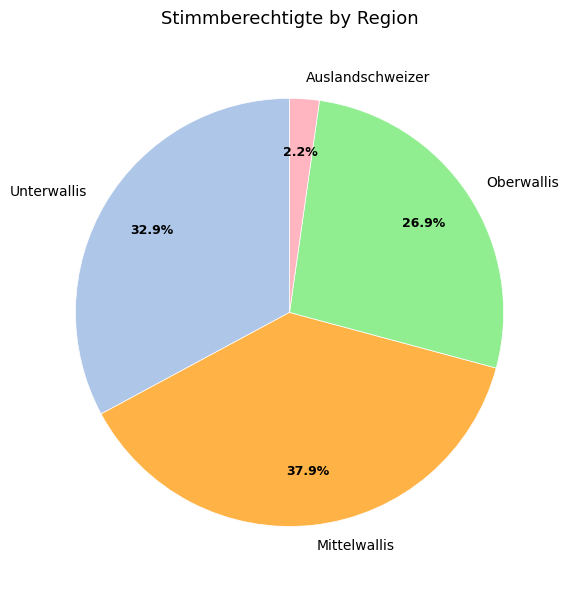

How many segments does this pie chart have?

4